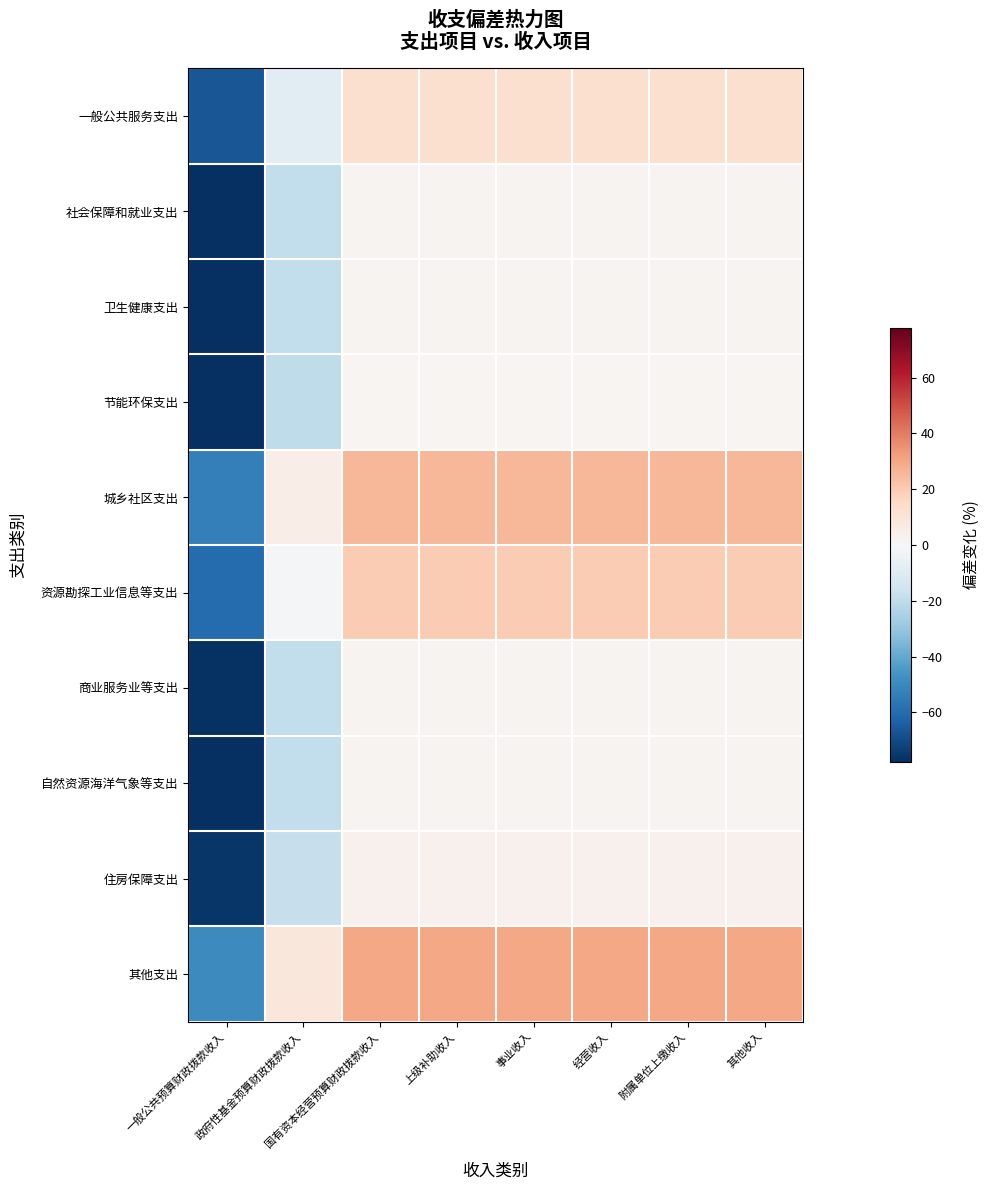

What is the total value across all series at 一般公共预算财政拨款收入?

-691.2